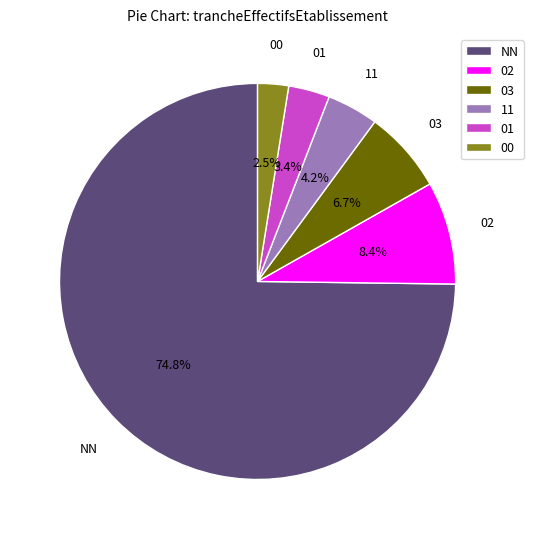

Count the number of slices in the pie.

6